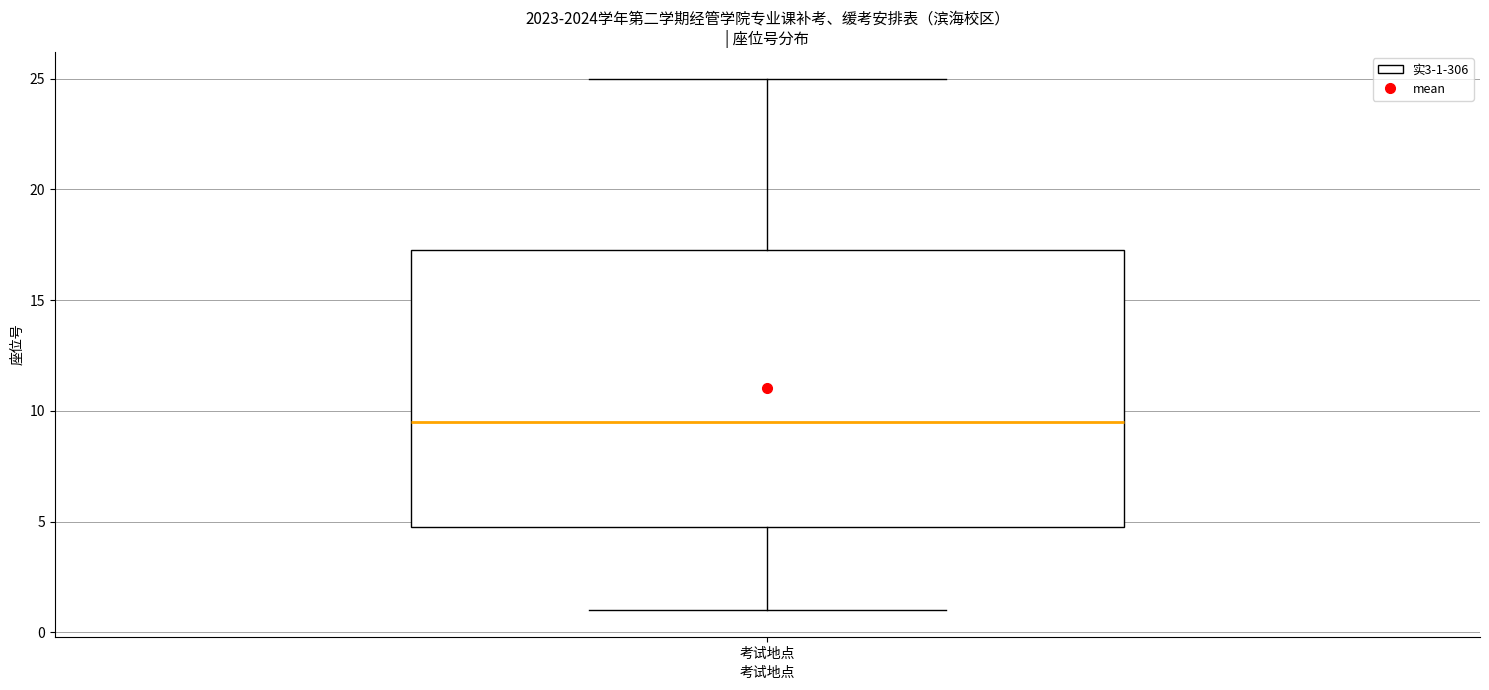

Transcribe this box plot: give where the median line is, the range the box spans, and where the two whiskers end, as read against the y-axis. The values are not printed on the chart, so give them approximately, as read against the axis.

median 9.5, box 5.0 to 17.5, whiskers 1.0 to 25.0